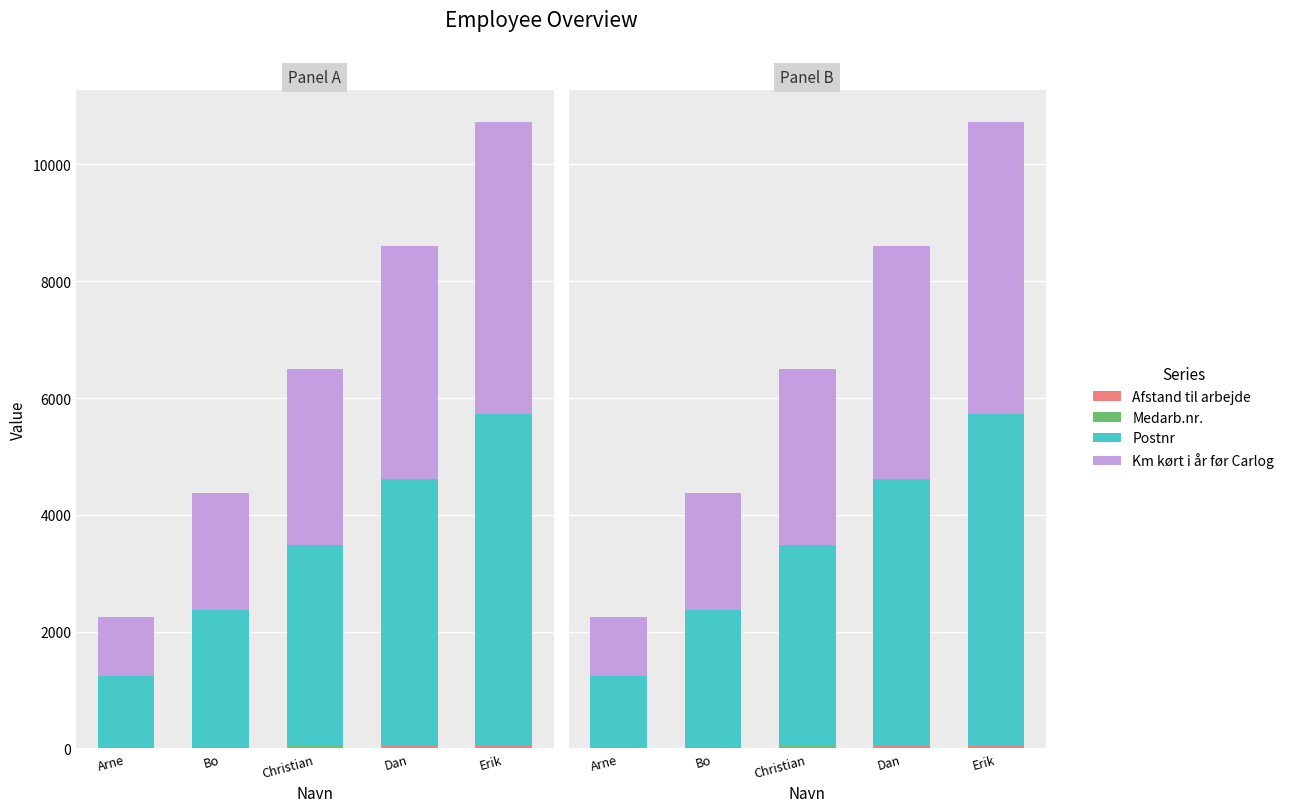

How many data points in Km kørt i år før Carlog are less than 3000?

2